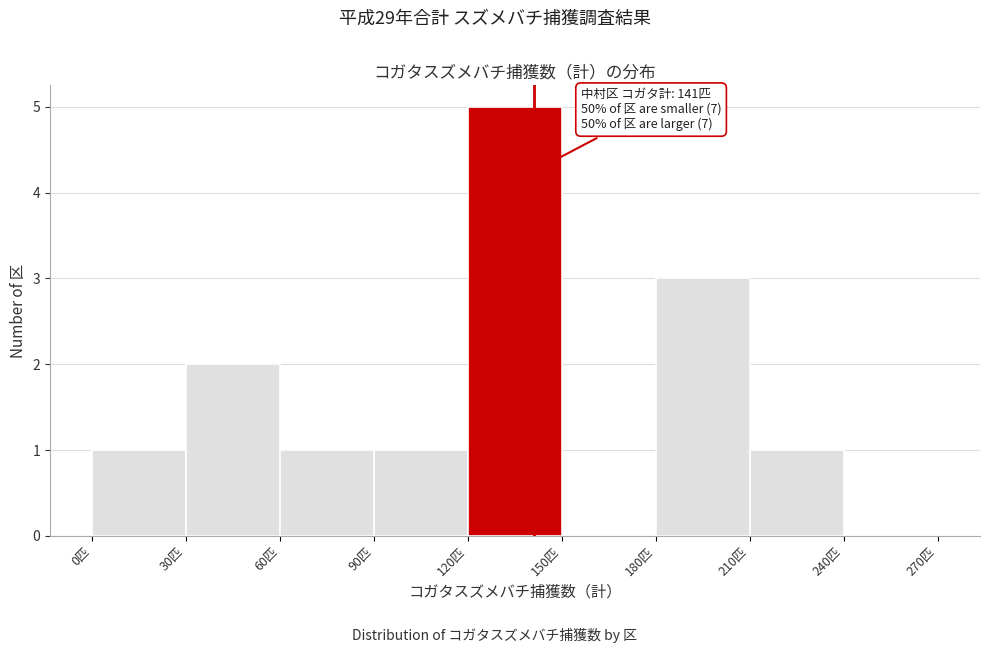

Over which range of the x-axis is the bar tallest?

120 to 150